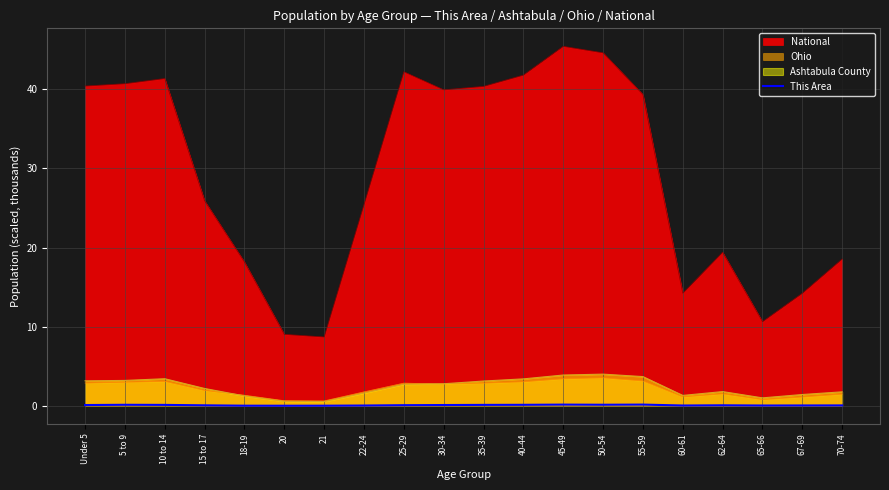

Is the value of National at 55-59 greater than the value of This Area at 70-74?

Yes